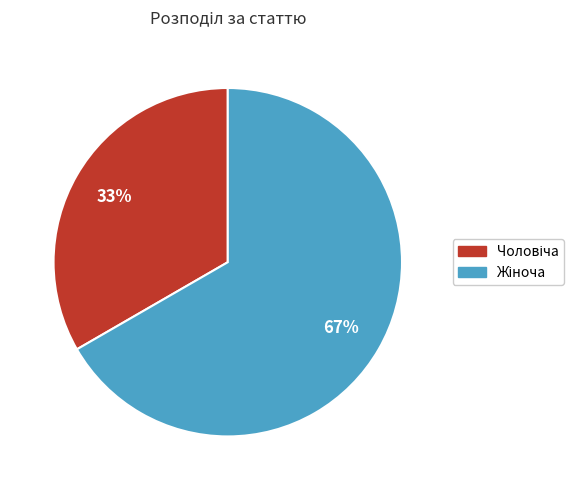

To the nearest percent, what is the average slice percentage?

50%